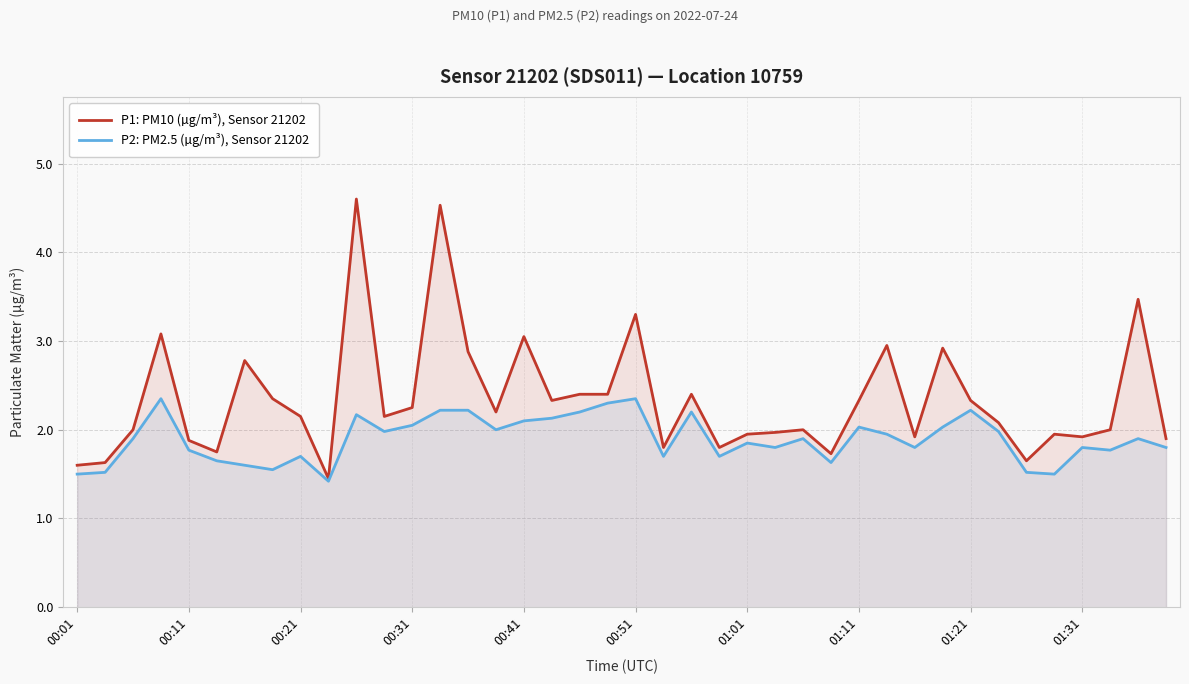

At 01:31, list the series in order from smallest to largest.

P2: PM2.5 (µg/m³), Sensor 21202, P1: PM10 (µg/m³), Sensor 21202